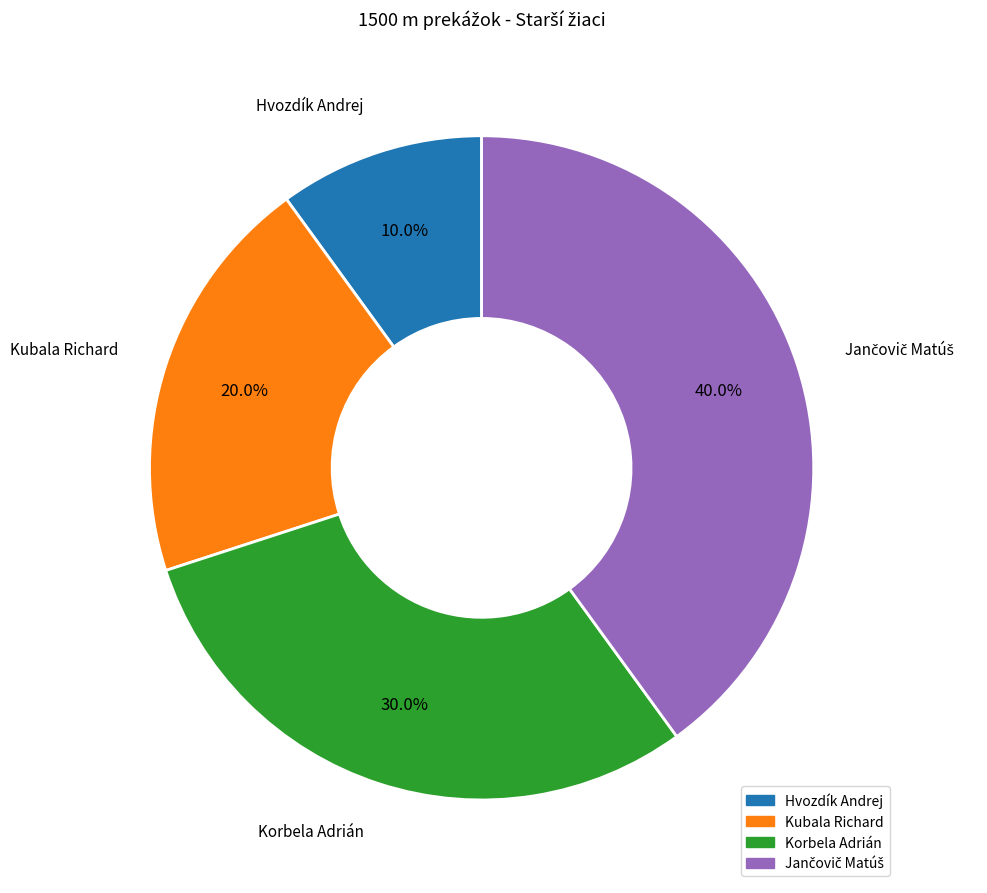

Is there a majority slice in this chart?

No